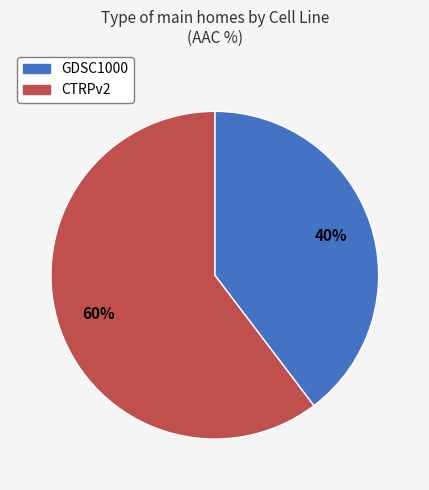

To the nearest percent, what percentage of the pie is GDSC1000?

40%